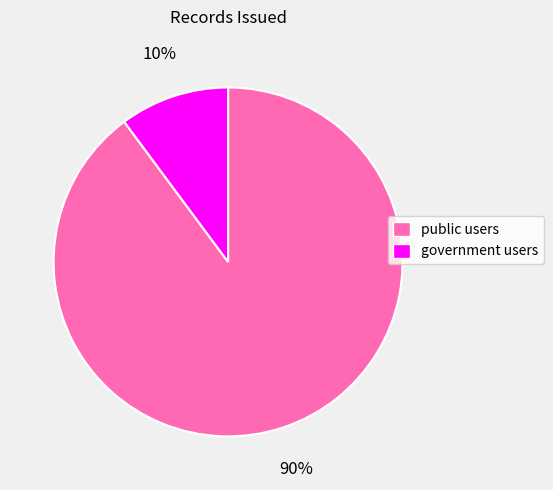

Which category has the biggest portion of the pie?

public users